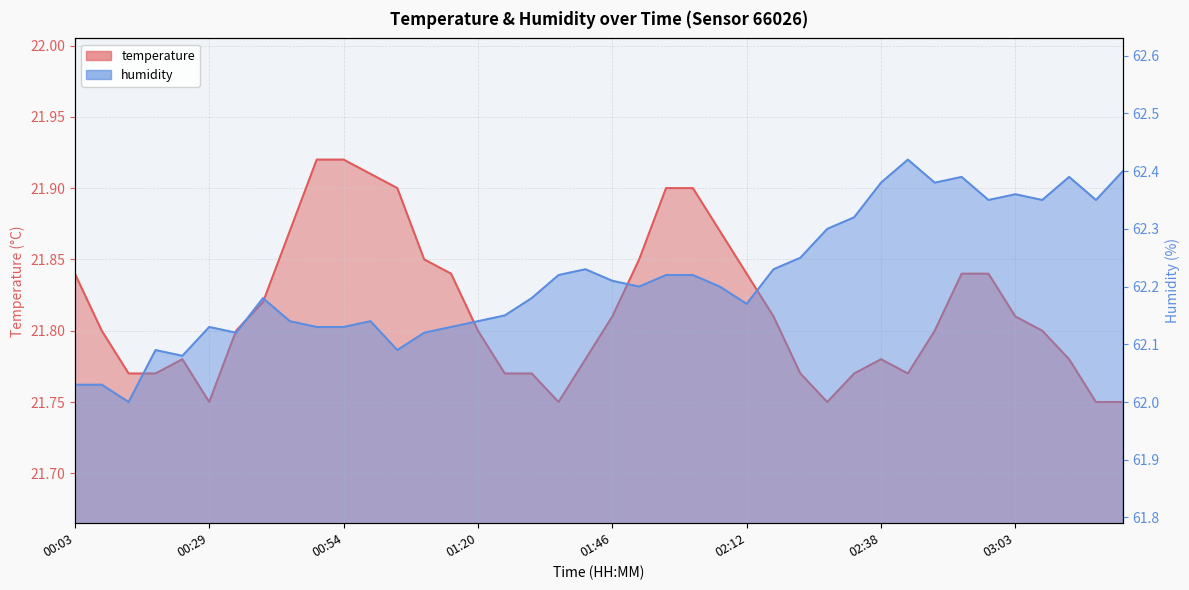

True or false: humidity has more than 0 interior local peaks.

True